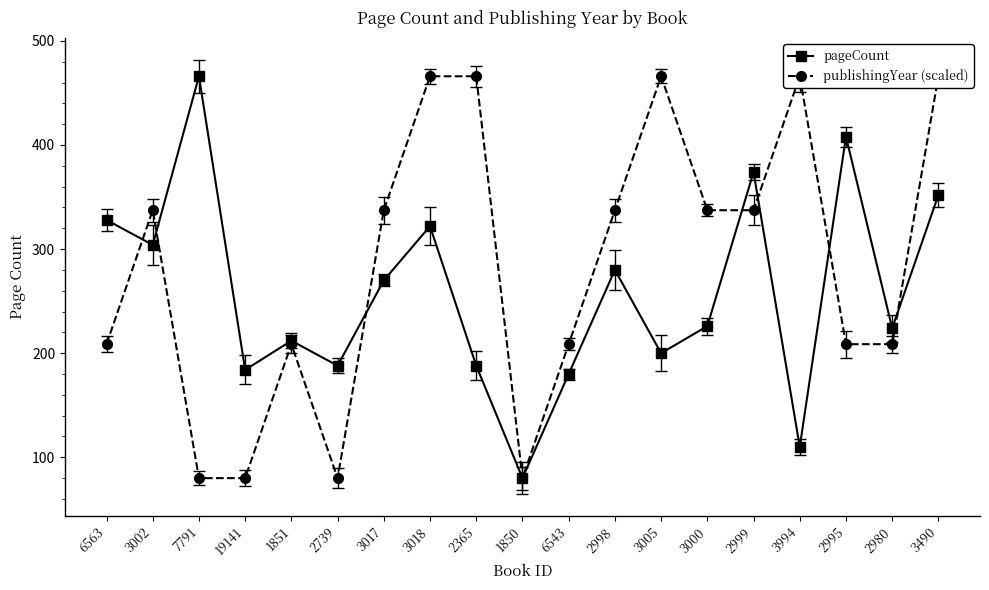

What is the sum of the publishingYear (scaled) values at 2739 and 3490?

546.0